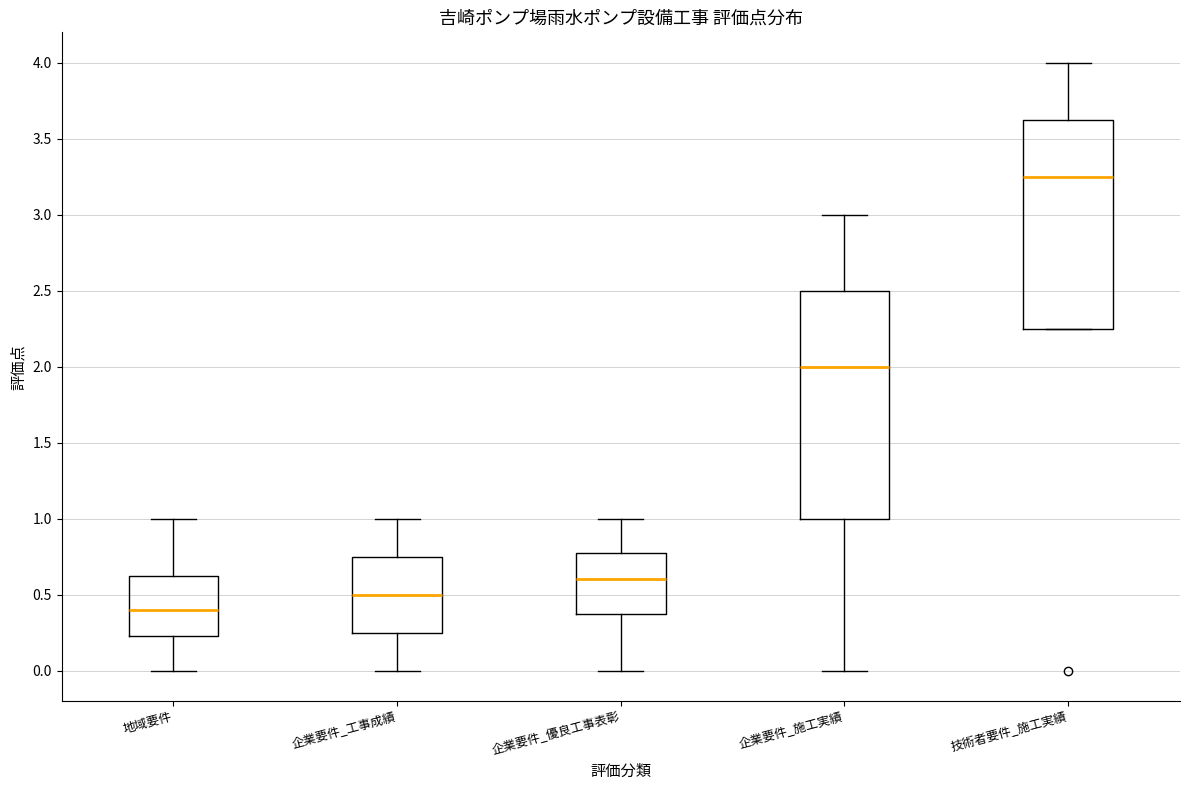

Comparing the boxes themselves (not the whiskers), which one is the tallest?

企業要件_施工実績